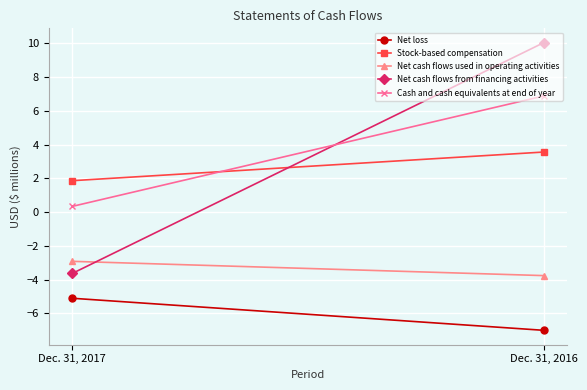

What is the sum of the Net cash flows used in operating activities values at Dec. 31, 2016 and Dec. 31, 2017?

-6.7